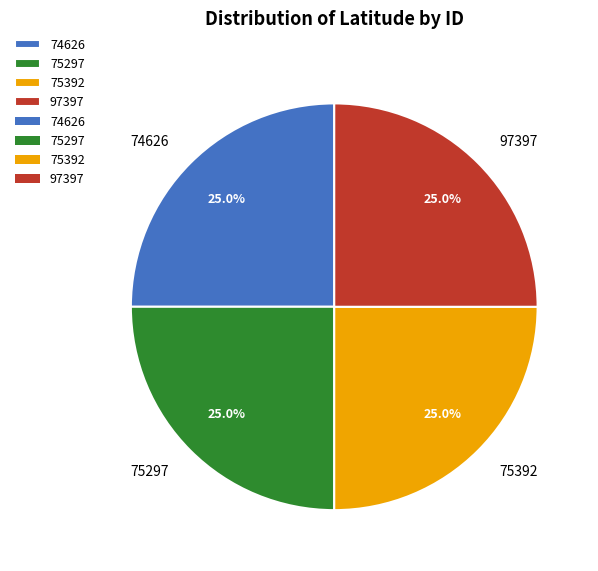

What percentage is NOT represented by 75392?

75.0%